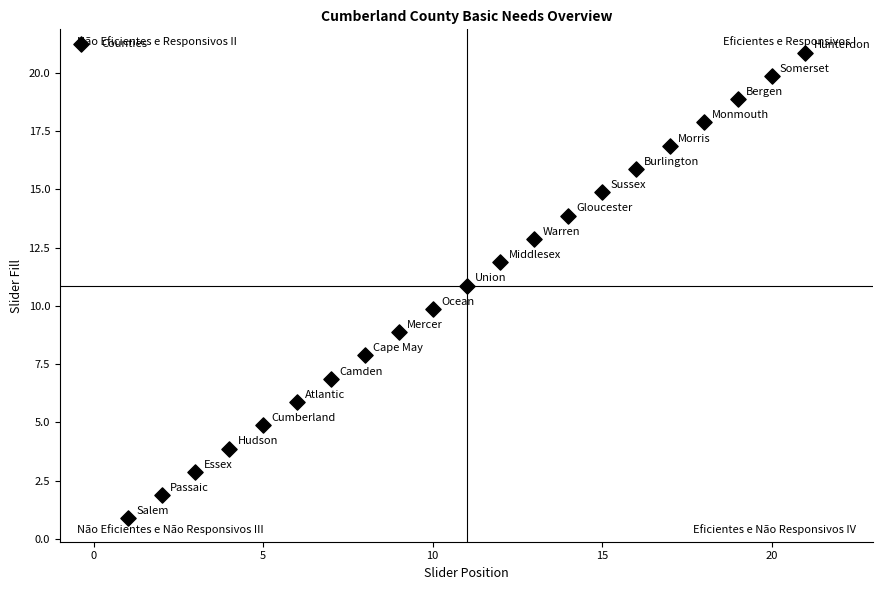

What is the range of Y values (max minus min)?

20.0